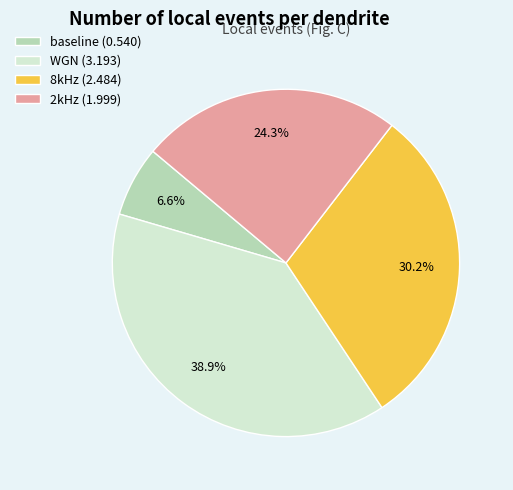

Does 2kHz represent more than half of the total?

No